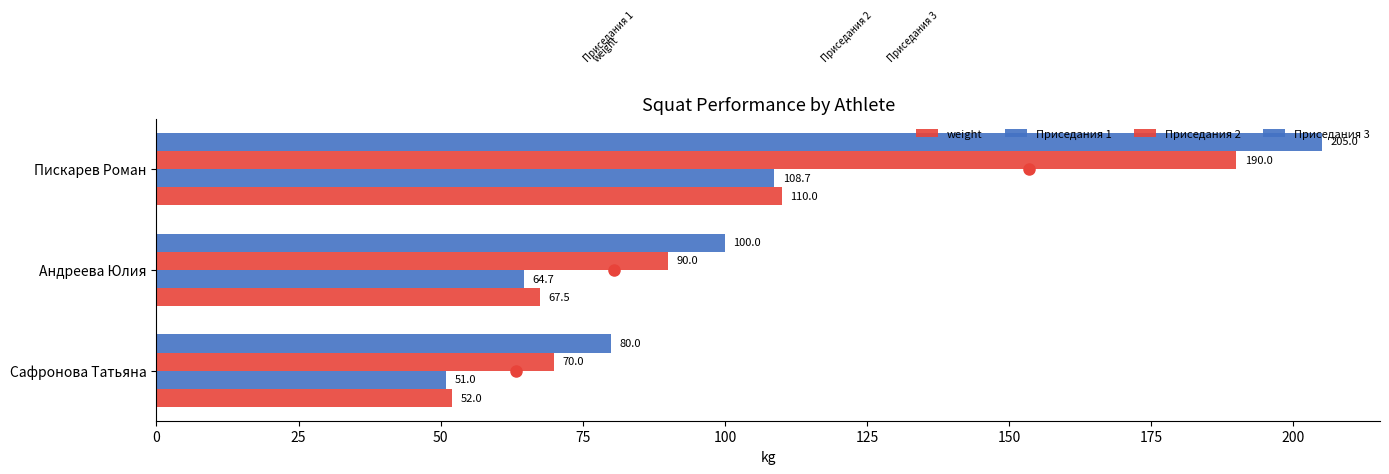

How many data points does each series have?

3